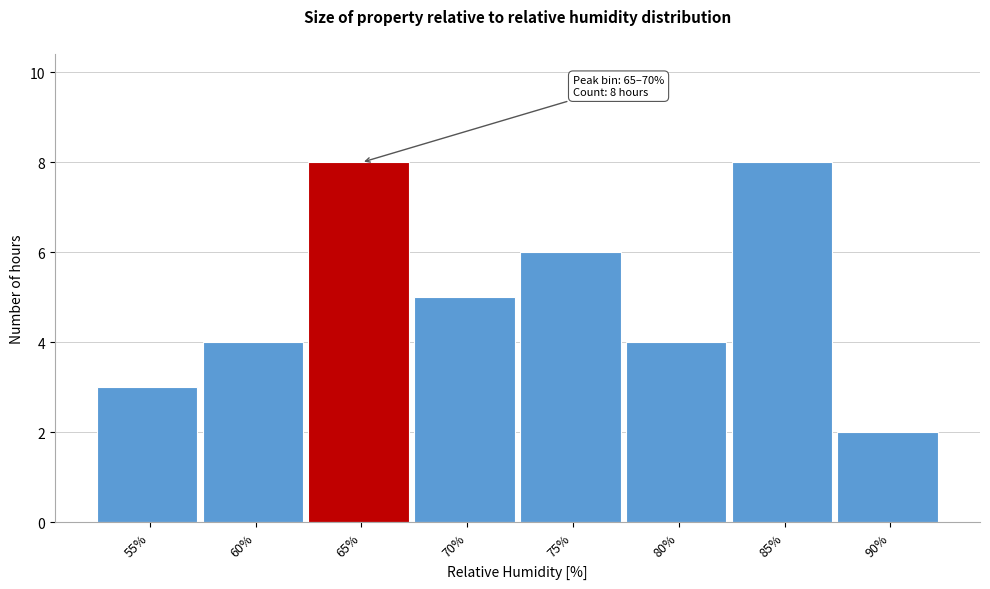

Reading right to left, transcribe all the data shown in this chart.

90%=2	85%=8	80%=4	75%=6	70%=5	65%=8	60%=4	55%=3